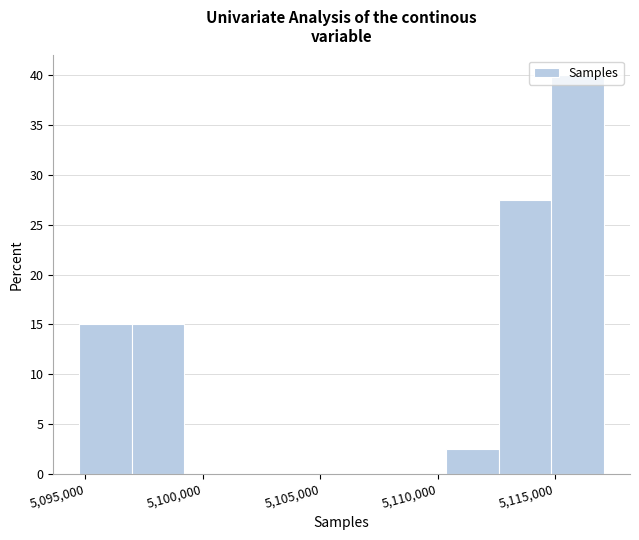

How tall is the bar that spans 5097000 to 5099000 on the x-axis? Neither the bar edges nor the heights are printed on the chart, so give them approximately, as read against the axes.

15.0